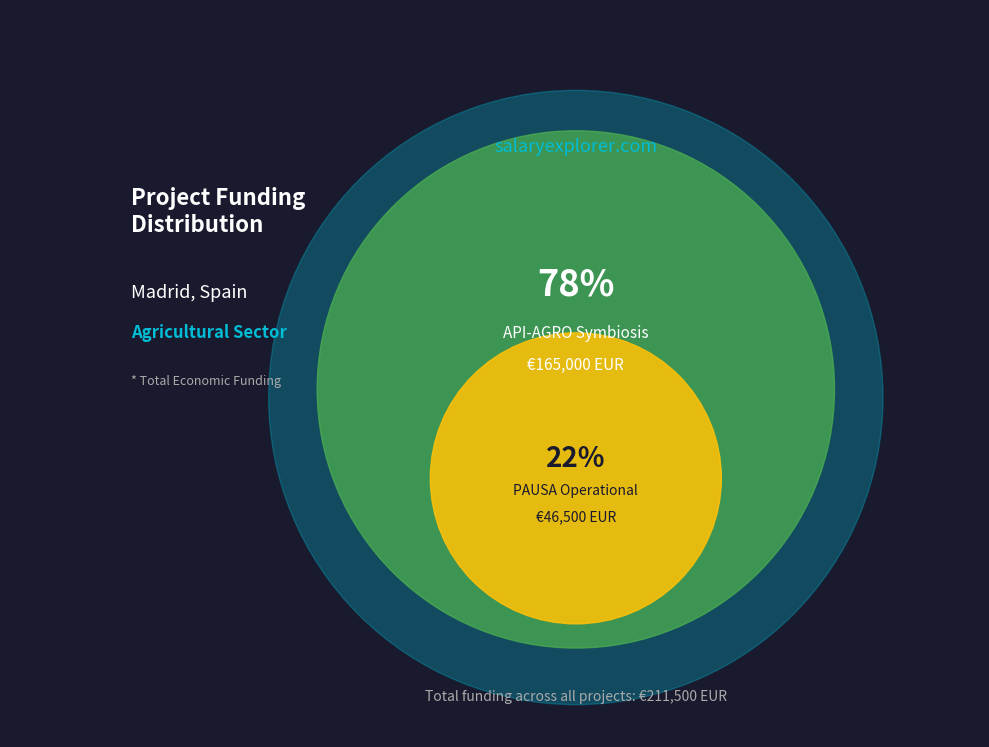

Combined, do API-AGRO Symbiosis Operational Group and PAUSA Operational Group account for over 50%?

Yes